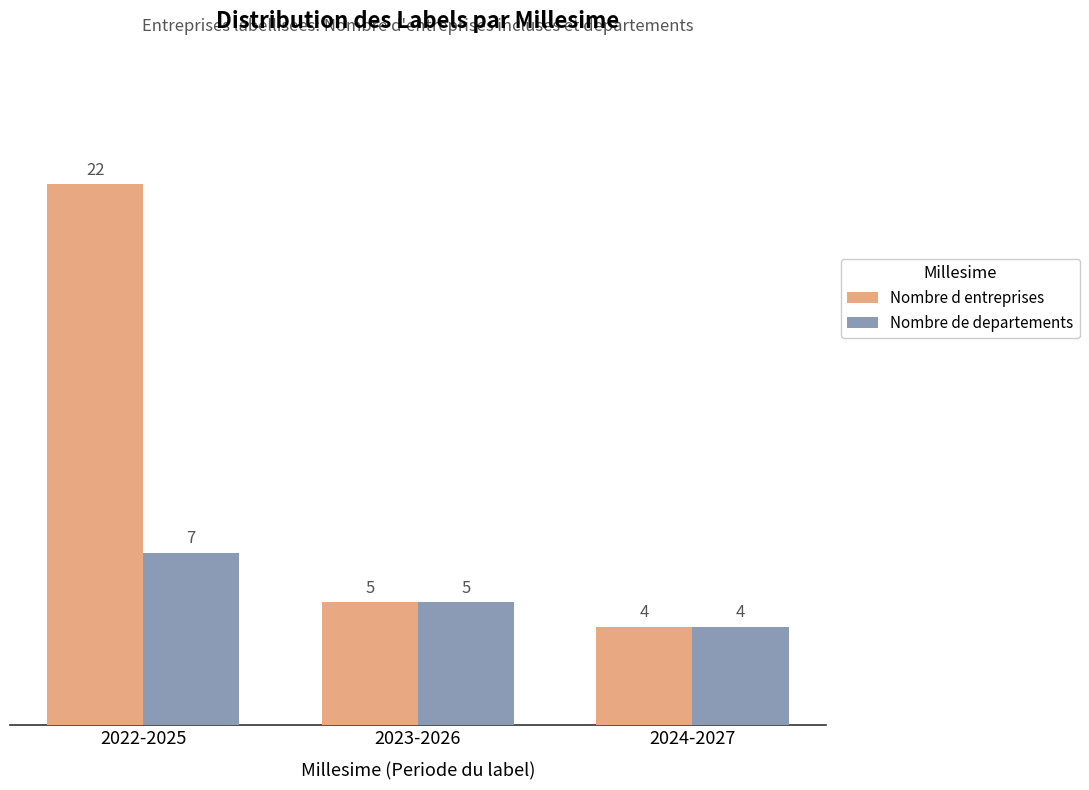

What value does the Nombre d entreprises series have at 2024-2027?

4